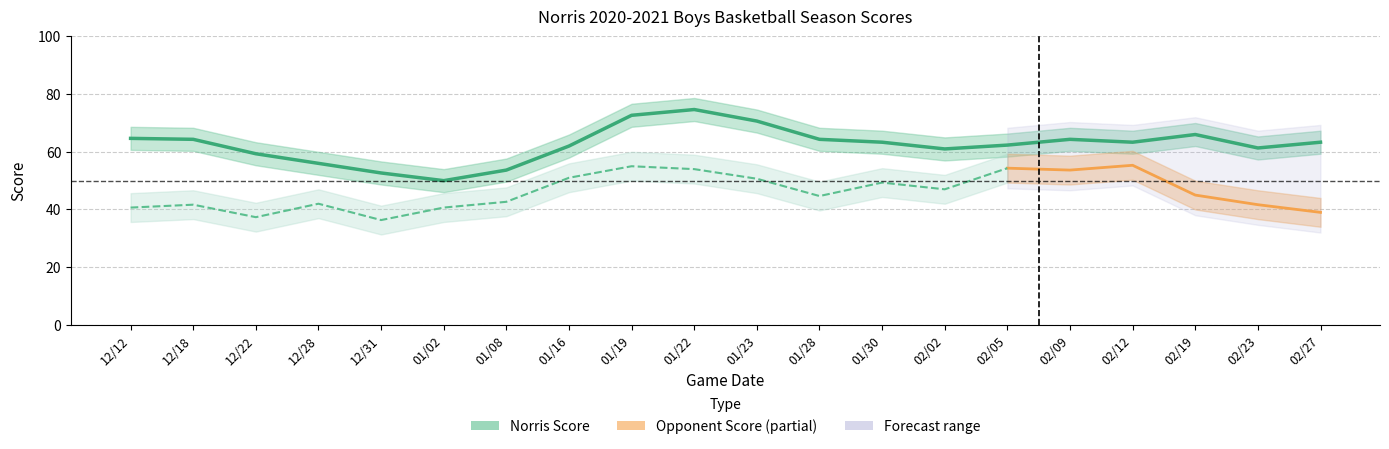

Is it true that Opponent Score equals 96 at 01/19?

False